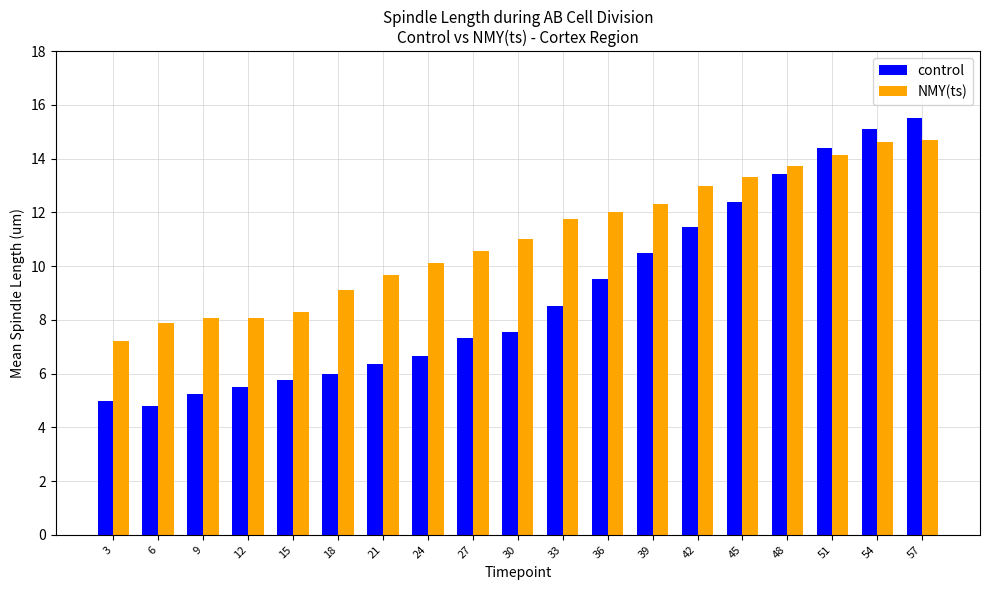

What is the difference between the maximum and minimum values in the control series?

10.7